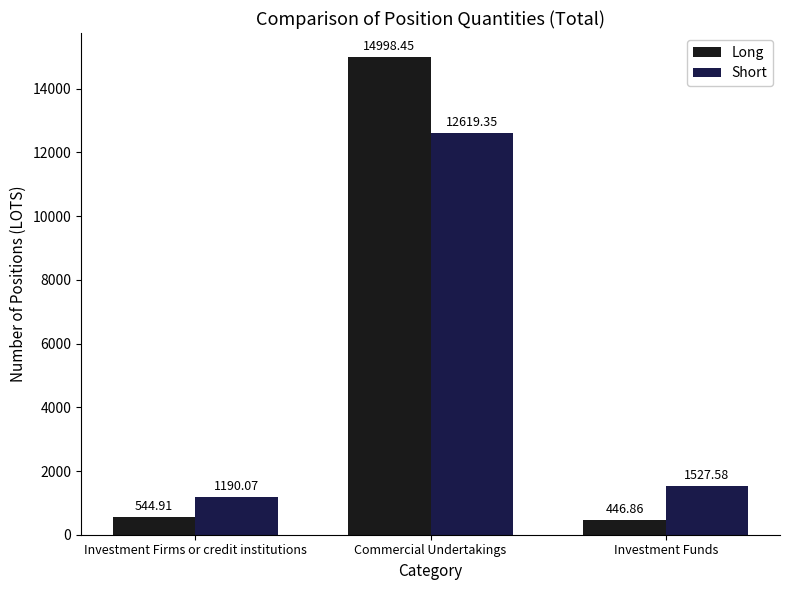

The value of Short at Investment Funds is 1527.6. True or false?

True